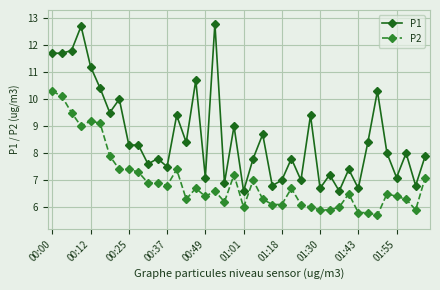

How many distinct data groups are displayed?

2